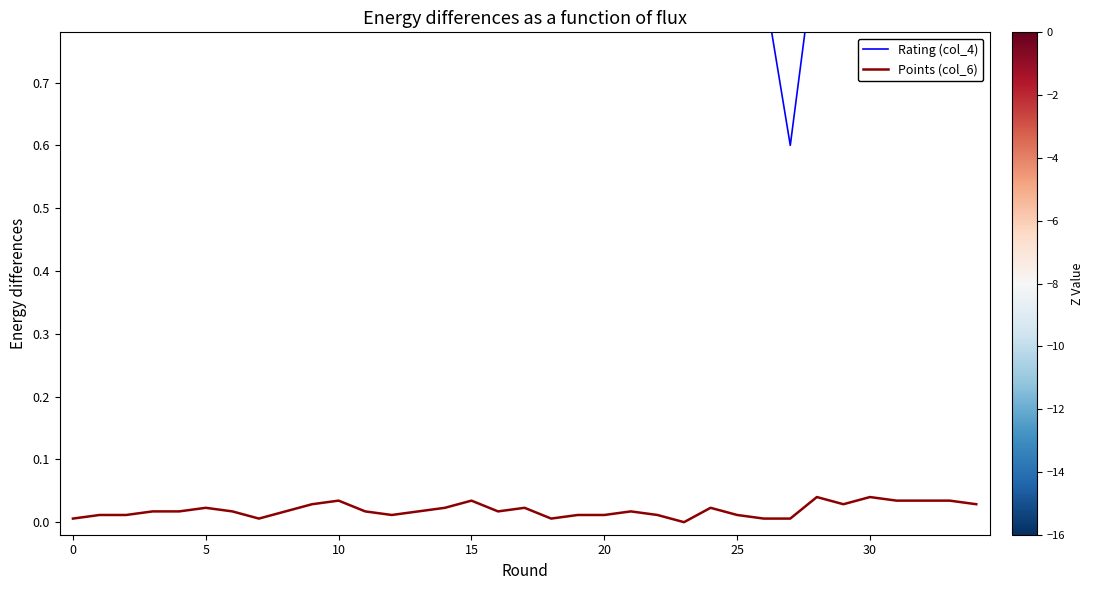

Which category has the lowest value in the Rating (col_4) series?

27